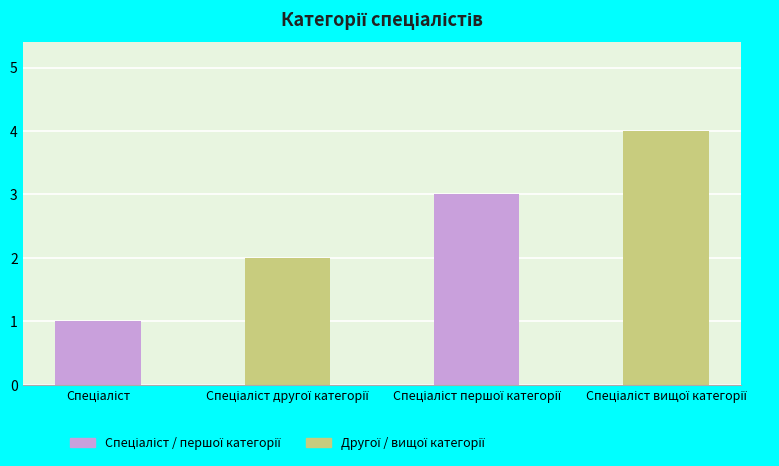

What is the greatest value displayed?

4